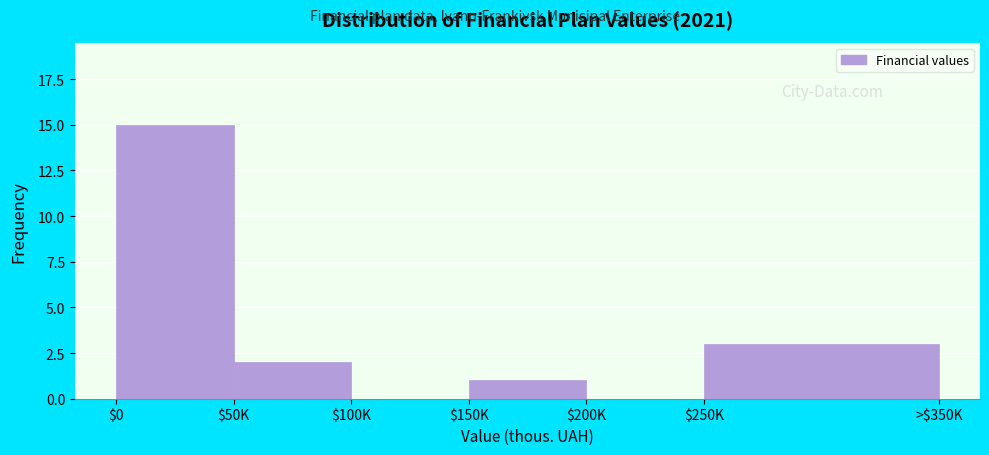

What value does the data have at $250K?

3